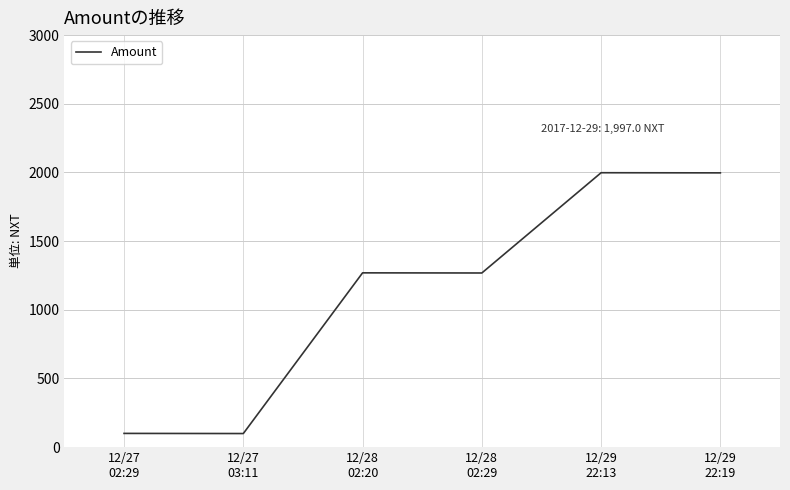

Is it true that the value at 12/29
22:19 is 1997?

True